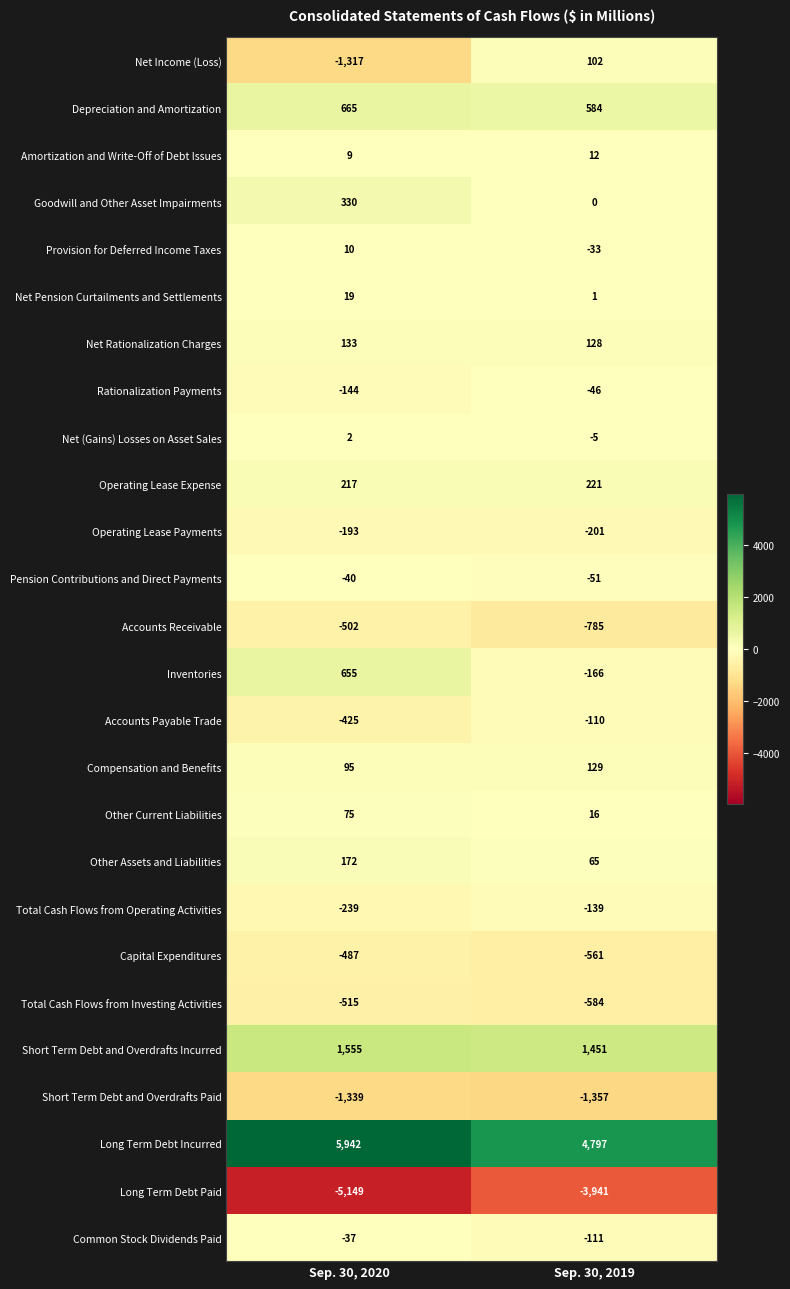

Which series has the largest total across all categories?

Long Term Debt Incurred